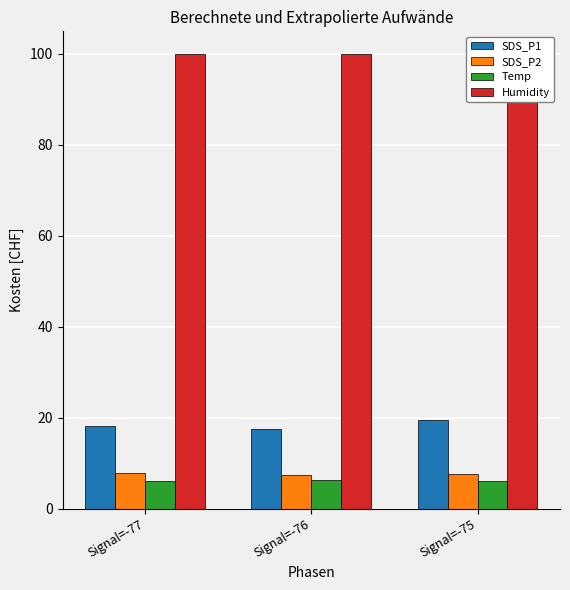

Reading left to right, list all the values displayed in this chart.

SDS_P1: 18.1	17.5	19.6
SDS_P2: 7.8	7.4	7.7
Temp: 6.1	6.4	6.1
Humidity: 99.9	99.9	99.9